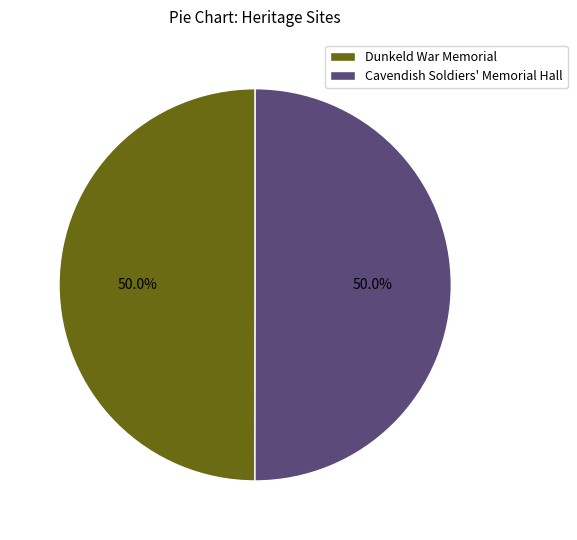

What is the ratio of the value at Cavendish Soldiers' Memorial Hall to the value at Dunkeld War Memorial?

1.0